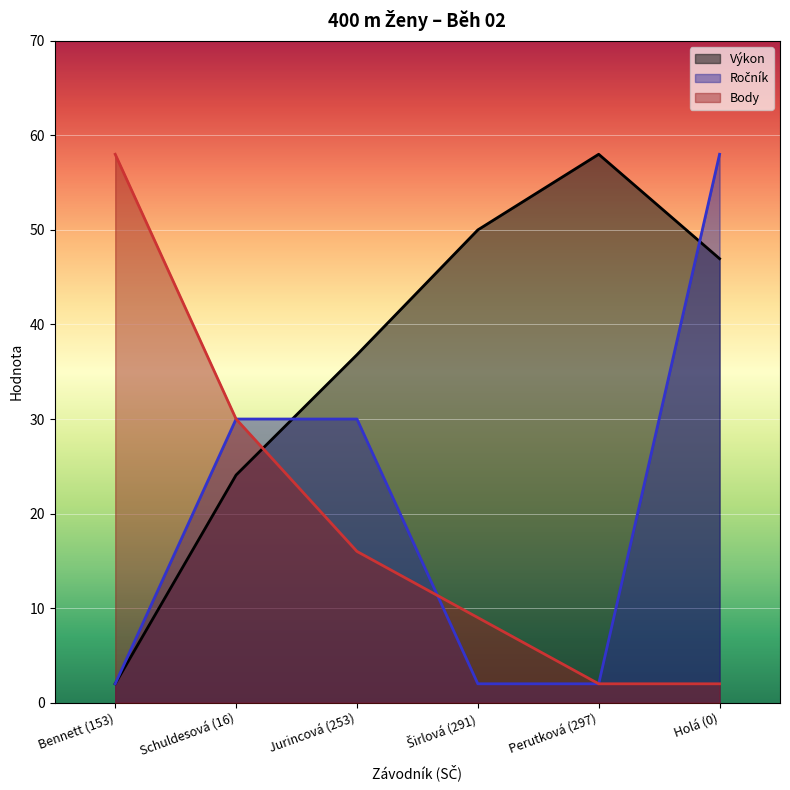

Where does the Výkon series first go above 46?

Širlová (291)